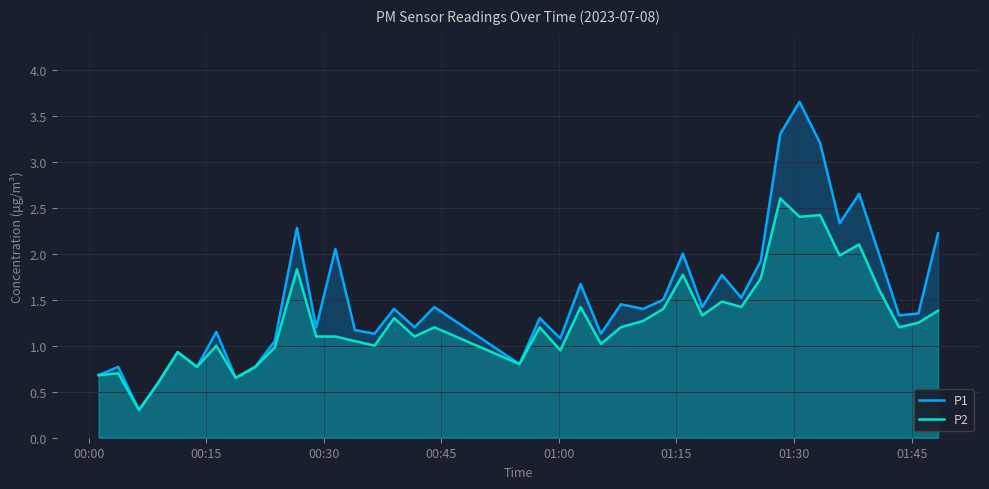

What is the sum of all P1 values?

60.5